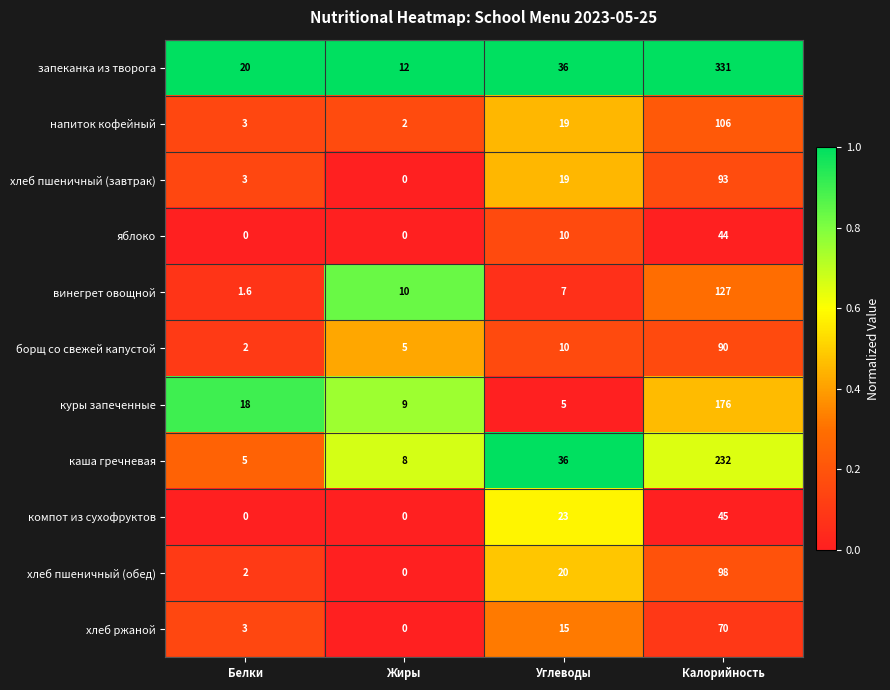

At which label is куры запеченные closest to 90?

Белки